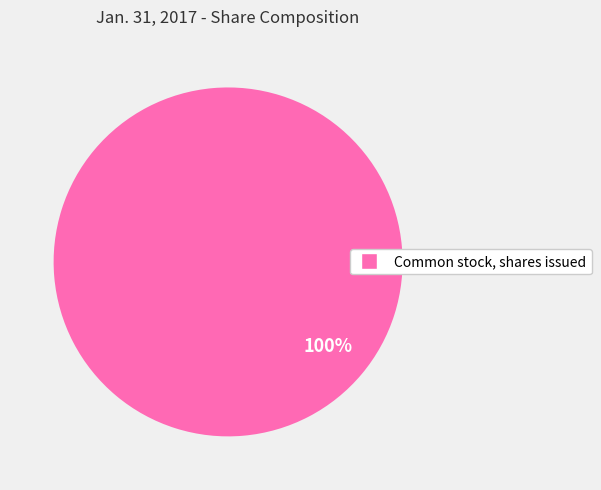

Is there a majority slice in this chart?

Yes